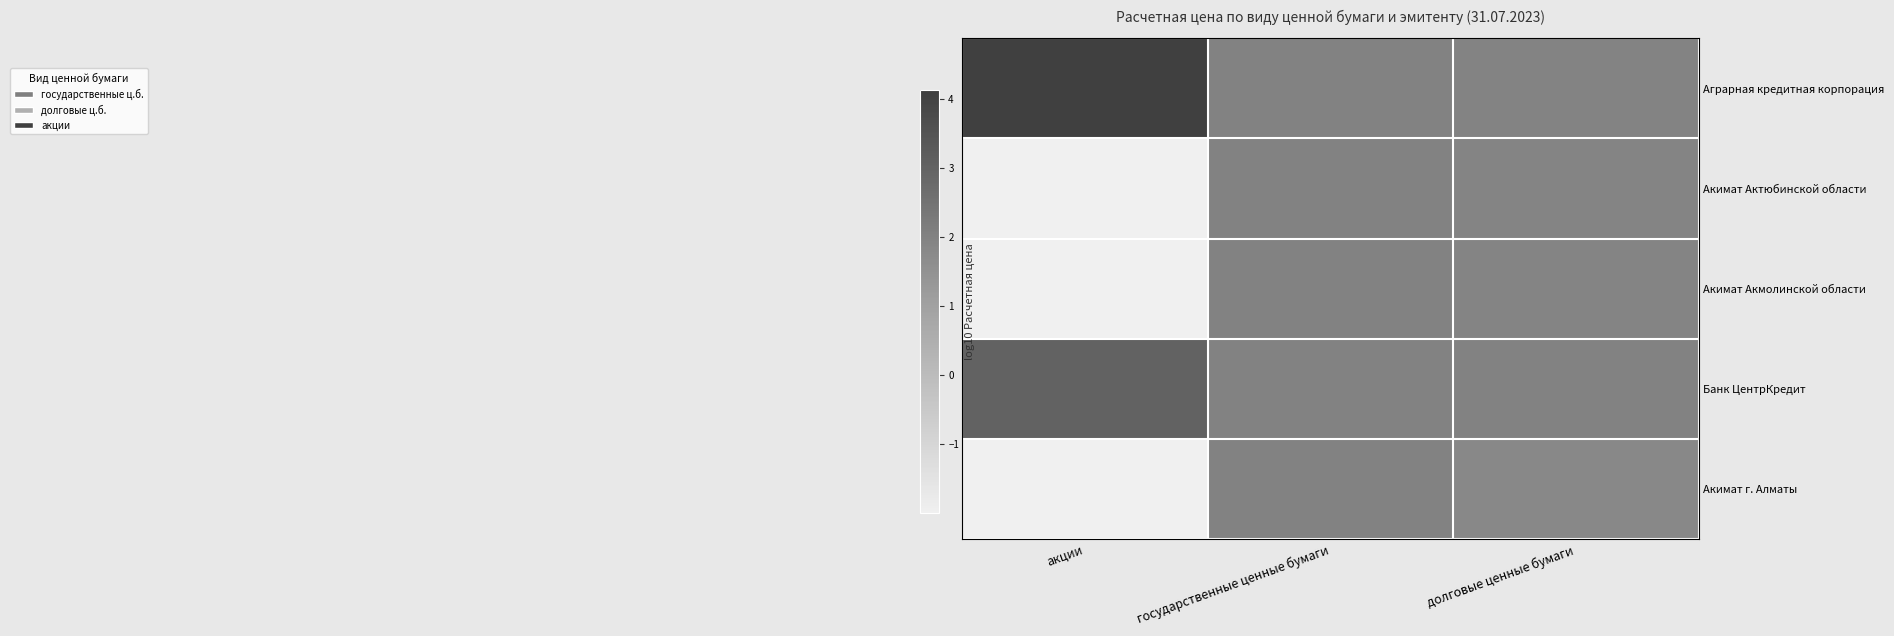

Reading left to right, extract all data points from this chart.

Аграрная кредитная корпорация: акции=4.1	государственные ценные бумаги=2.0	долговые ценные бумаги=2.0
Акимат Актюбинской области: акции=-2.0	государственные ценные бумаги=2.0	долговые ценные бумаги=1.9
Акимат Акмолинской области: акции=-2.0	государственные ценные бумаги=2.0	долговые ценные бумаги=1.9
Банк ЦентрКредит: акции=3.0	государственные ценные бумаги=2.0	долговые ценные бумаги=2.0
Акимат г. Алматы: акции=-2.0	государственные ценные бумаги=2.0	долговые ценные бумаги=1.8